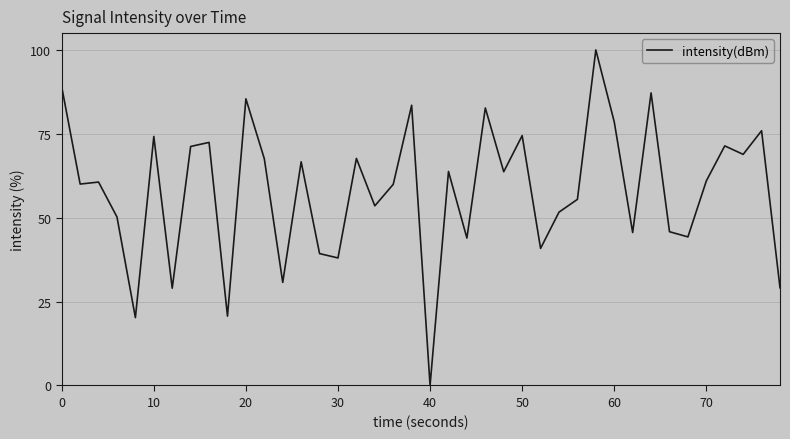

True or false: the data has more than 2 interior local peaks.

True